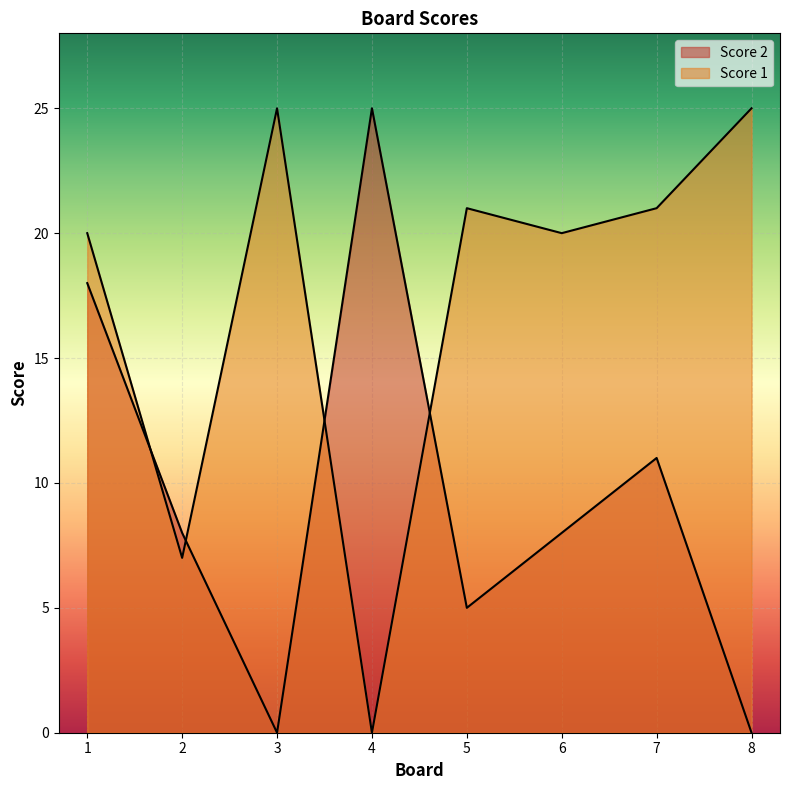

Where is Score 2 nearest to the value 12?

7